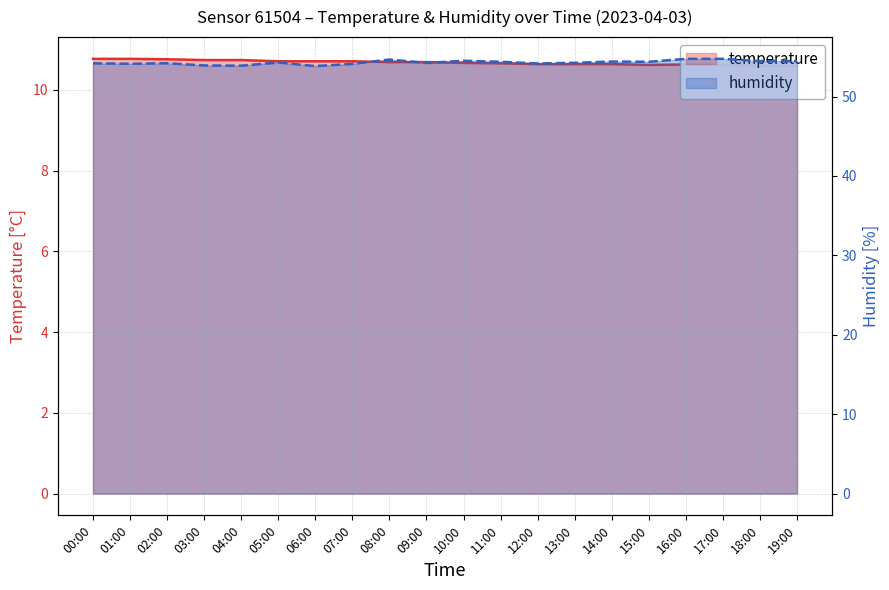

Reading left to right, extract all data points from this chart.

temperature: 00:00=10.8	01:00=10.8	02:00=10.8	03:00=10.7	04:00=10.7	05:00=10.7	06:00=10.7	07:00=10.7	08:00=10.7	09:00=10.7	10:00=10.7	11:00=10.7	12:00=10.6	13:00=10.6	14:00=10.6	15:00=10.6	16:00=10.6	17:00=10.6	18:00=10.6	19:00=10.6
humidity: 00:00=54.2	01:00=54.1	02:00=54.2	03:00=53.9	04:00=53.9	05:00=54.3	06:00=53.8	07:00=54.1	08:00=54.7	09:00=54.2	10:00=54.5	11:00=54.4	12:00=54.2	13:00=54.2	14:00=54.4	15:00=54.4	16:00=54.8	17:00=54.8	18:00=54.5	19:00=54.5